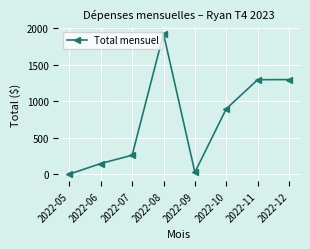

At which category does the data reach its first local valley?

2022-09